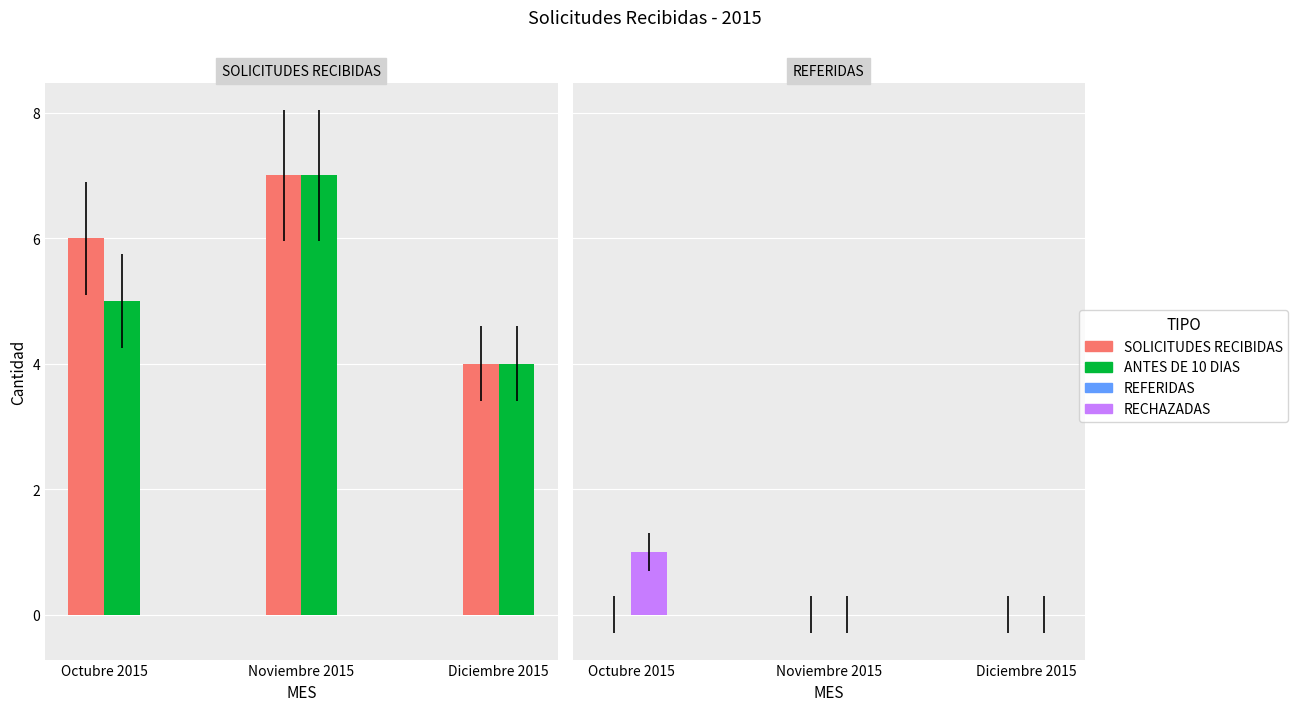

What is the difference between the maximum and second lowest values in the SOLICITUDES RECIBIDAS series?

1